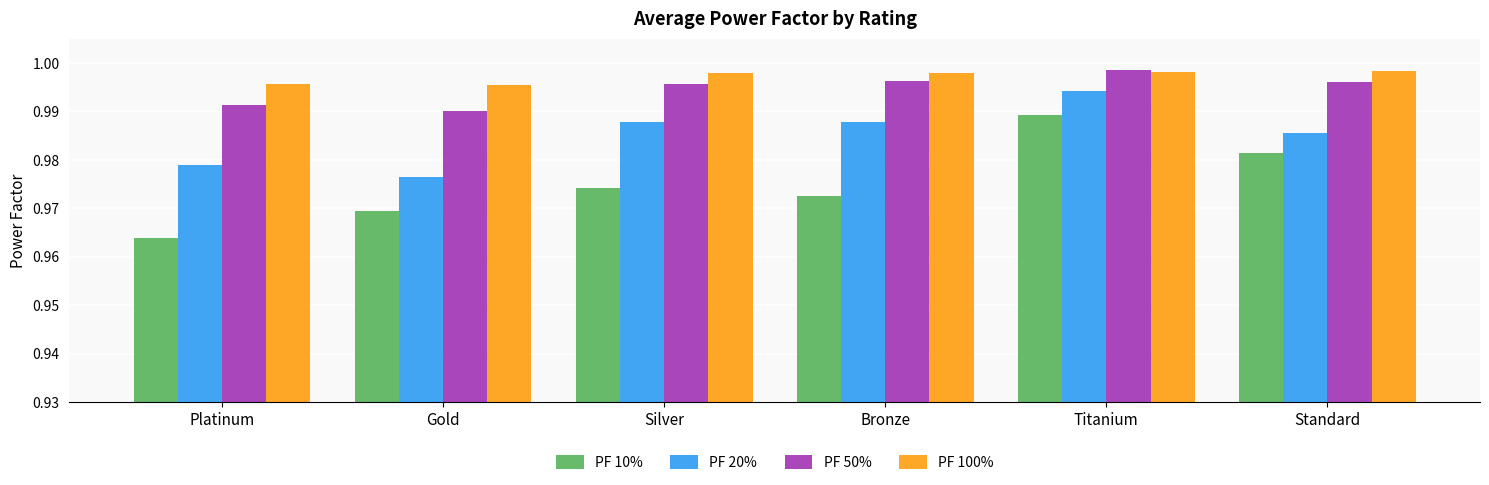

What is the sum of the PF 100% values at Platinum and Gold?

2.0